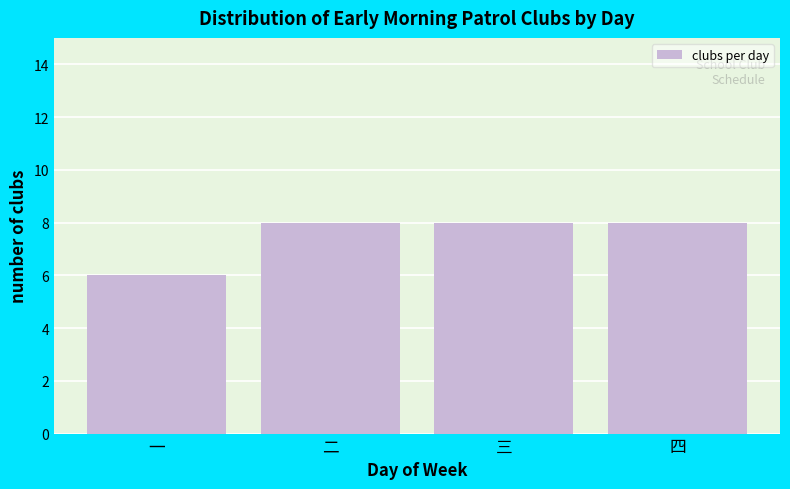

Reading left to right, extract all data points from this chart.

一=6	二=8	三=8	四=8